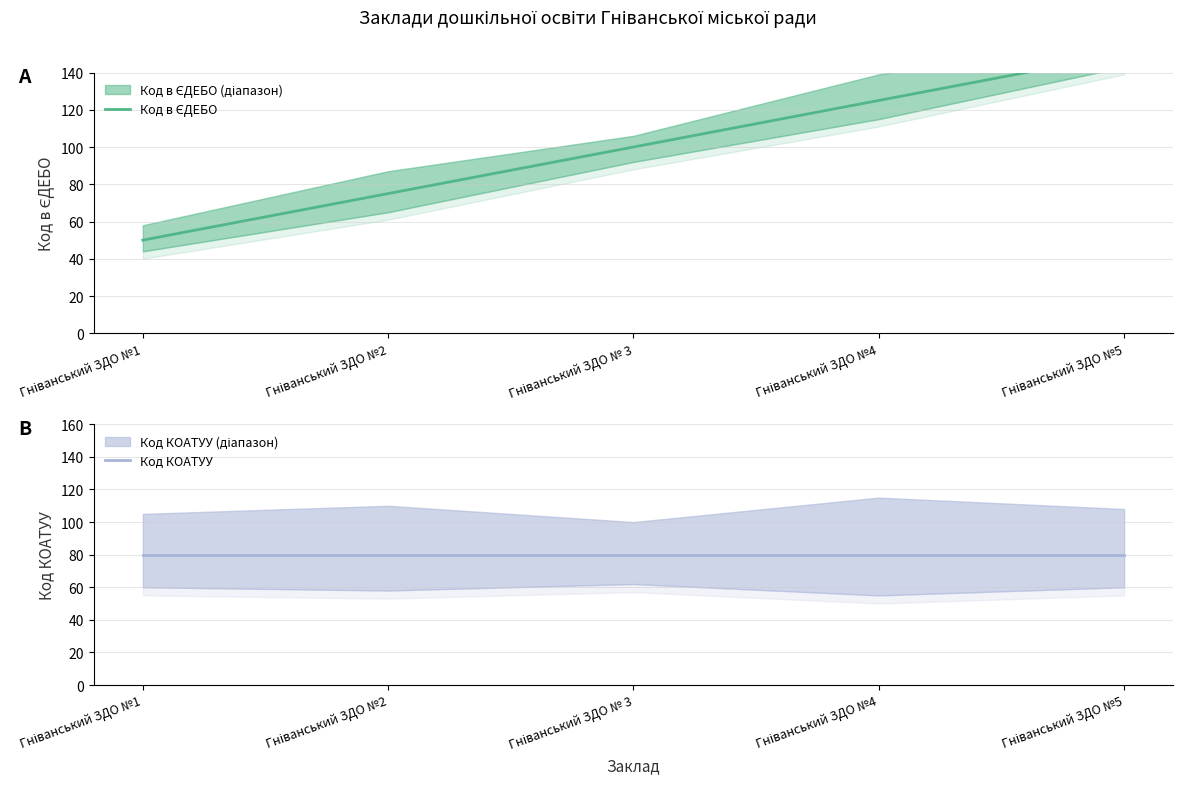

What is the total value across all series at Гніванський ЗДО №5?

230